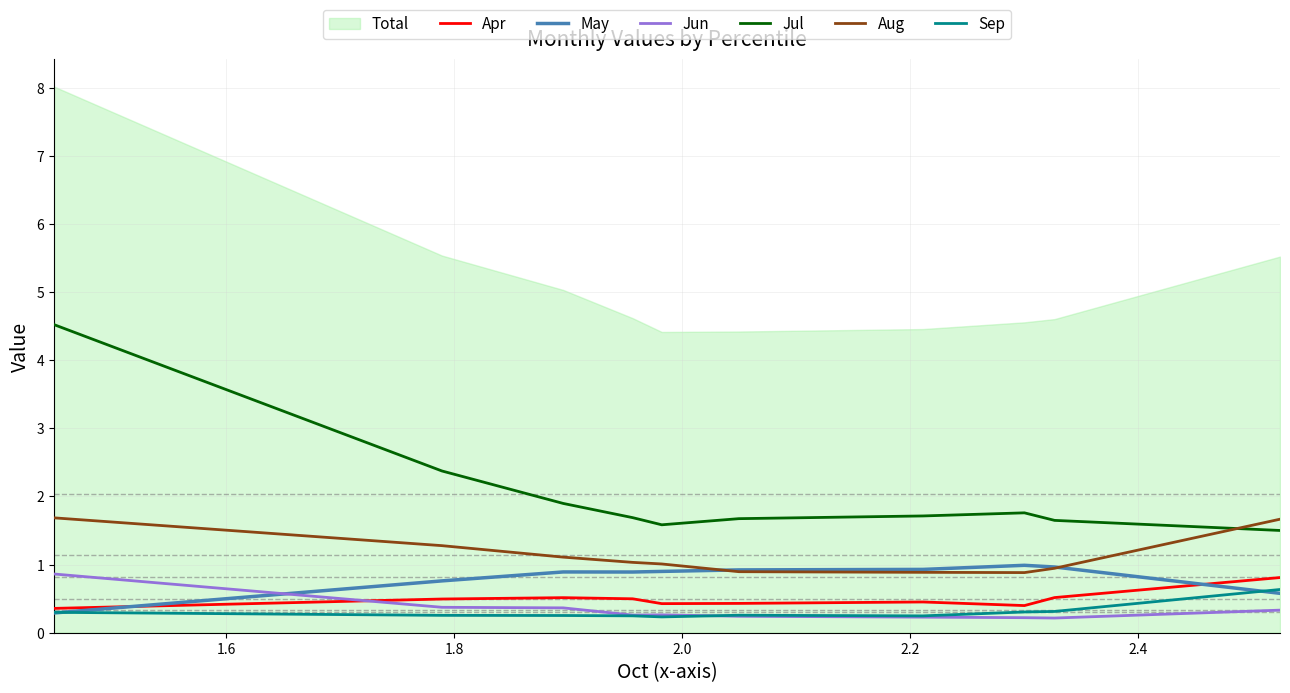

What is the highest value of the Sep series?

0.6